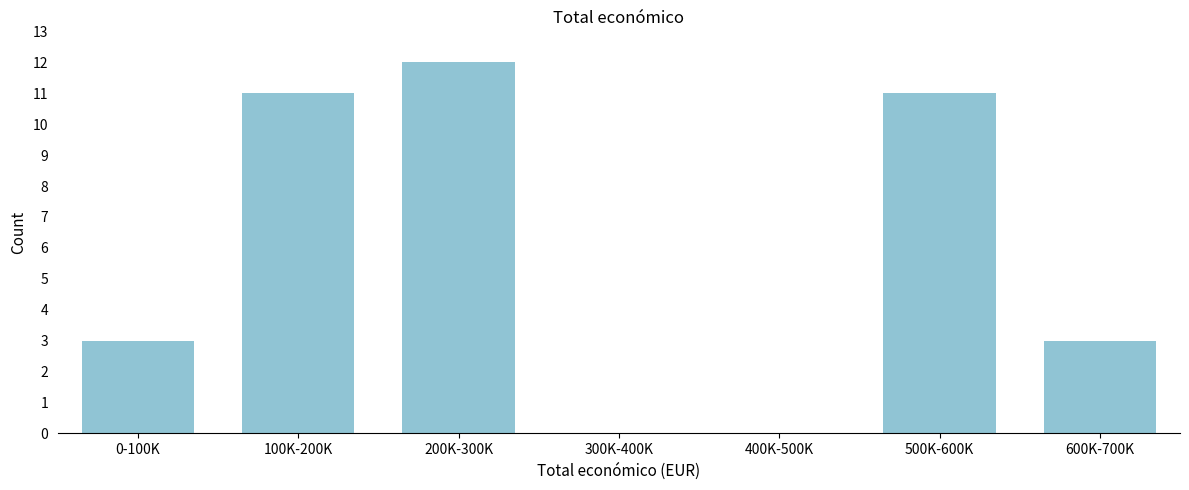

Reading left to right, list all the values displayed in this chart.

0-100K=3	100K-200K=11	200K-300K=12	300K-400K=0	400K-500K=0	500K-600K=11	600K-700K=3